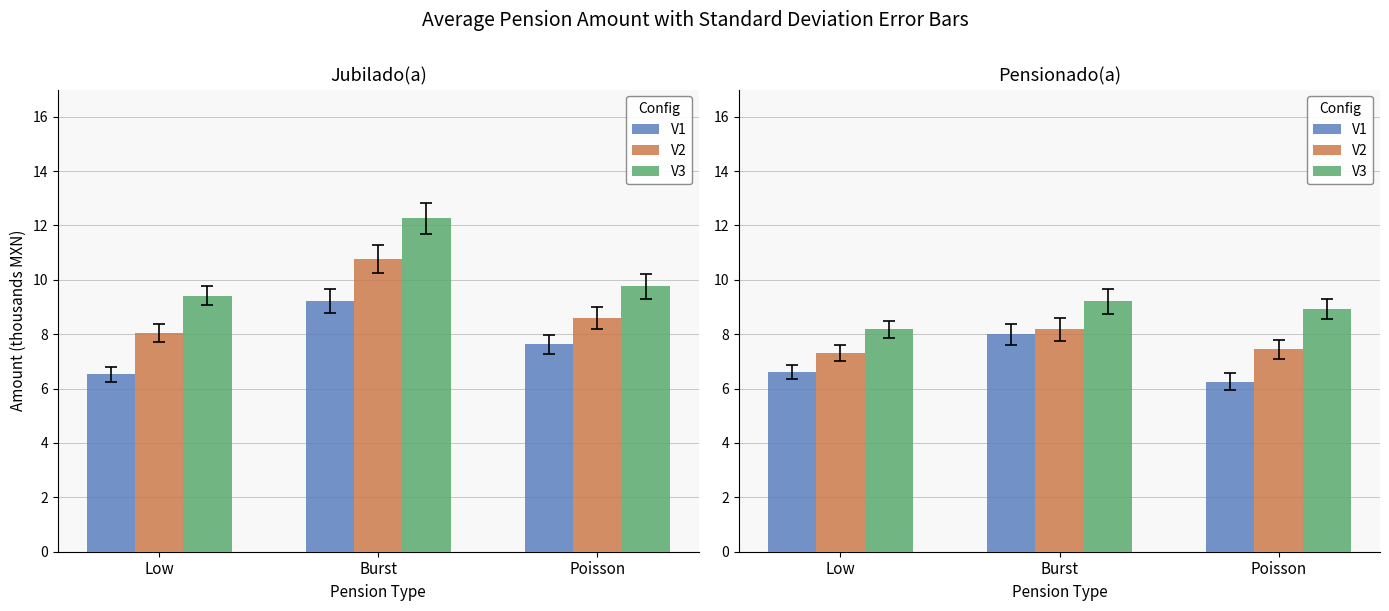

Between Burst and Poisson, which series saw the biggest shift?

V1